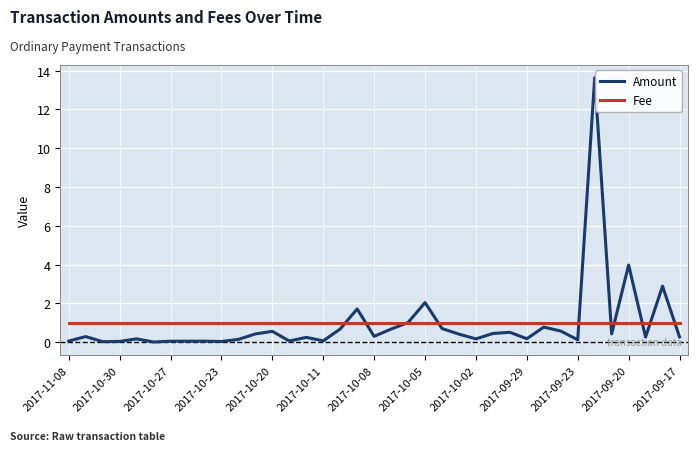

List the series in order of their peak value, highest first.

Amount, Fee